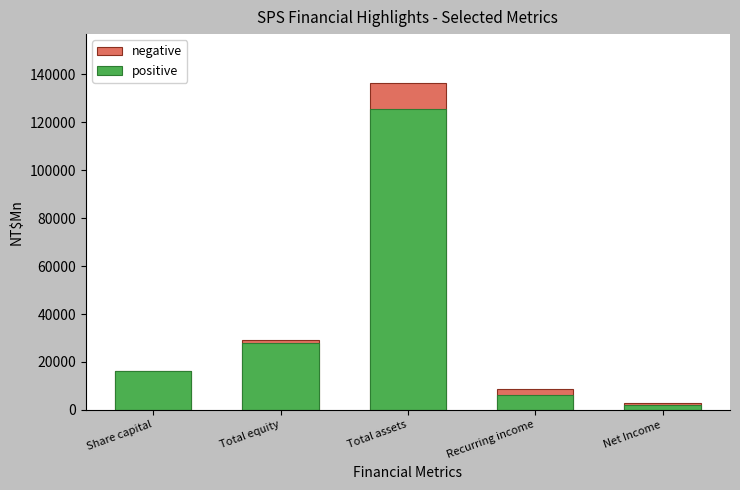

List the labels in order of positive value, smallest first.

Net Income, Recurring income, Share capital, Total equity, Total assets